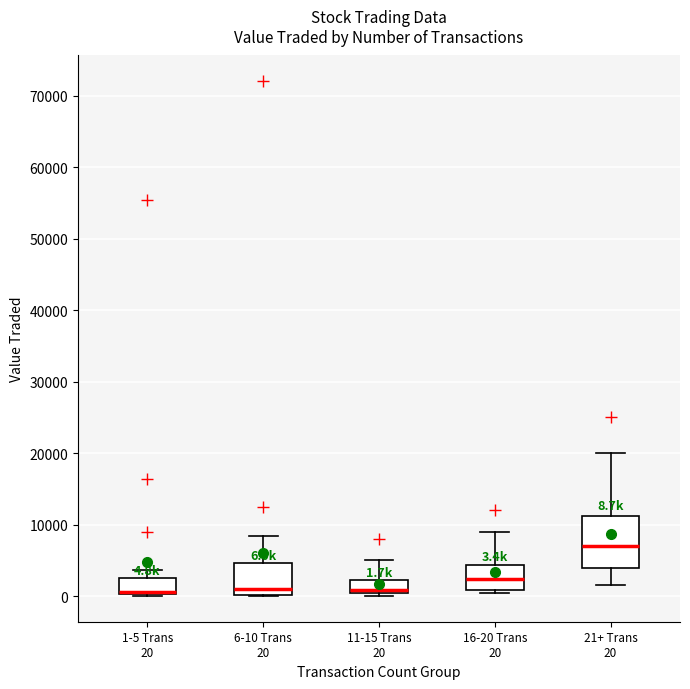

Which box is the tallest, from its lower edge to its upper edge?

21+ Trans 20